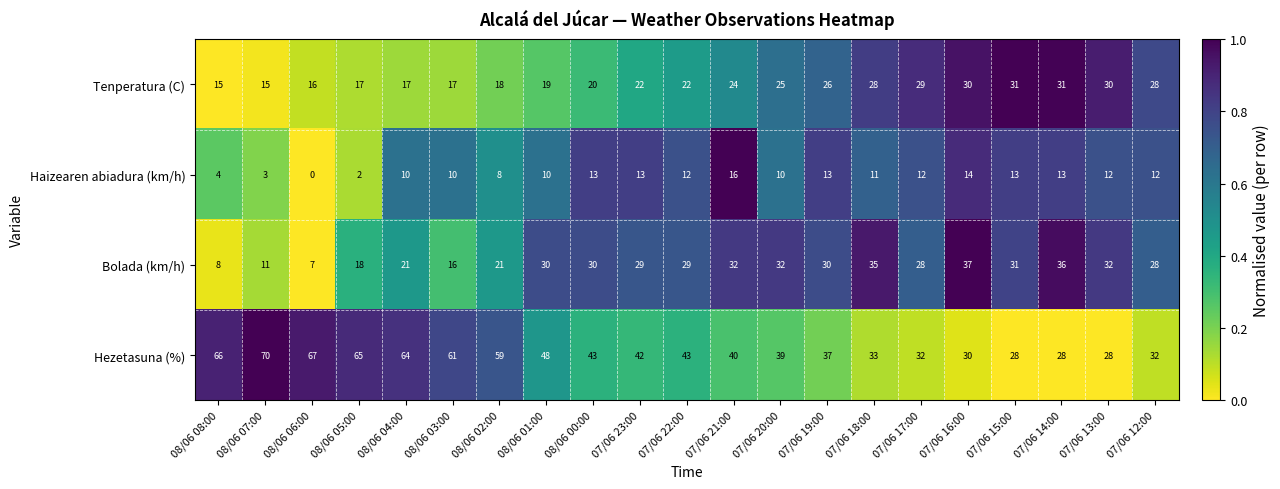

What is the greatest value displayed?

70